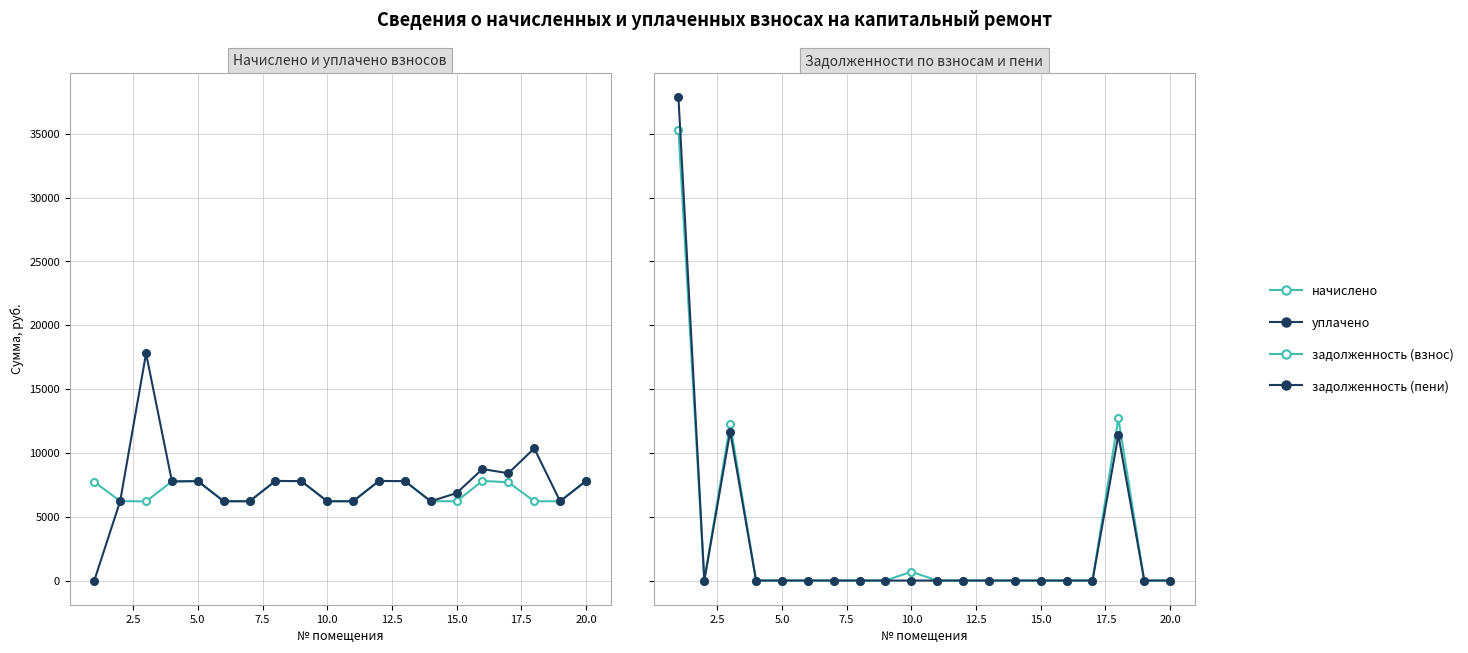

Is this an area chart (filled region under the line)?

No